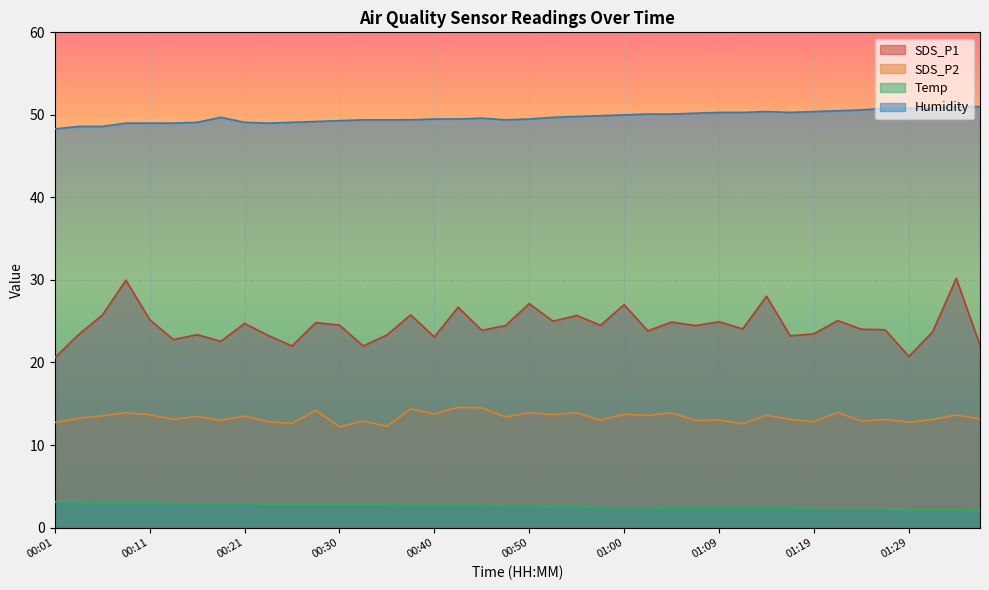

Reading left to right, what are all the values shown in this chart?

SDS_P1: 00:01=20.6	00:04=23.4	00:06=25.7	00:08=30.0	00:11=25.2	00:13=22.8	00:16=23.4	00:18=22.6	00:21=24.7	00:23=23.3	00:25=22.0	00:28=24.8	00:30=24.5	00:33=22.0	00:35=23.3	00:38=25.8	00:40=23.1	00:43=26.7	00:45=23.9	00:47=24.5	00:50=27.1	00:52=25.0	00:55=25.7	00:57=24.5	01:00=27.0	01:02=23.8	01:05=24.9	01:07=24.5	01:09=24.9	01:12=24.1	01:14=28.0	01:17=23.2	01:19=23.5	01:22=25.1	01:24=24.0	01:26=24.0	01:29=20.7	01:31=23.7	01:34=30.2	01:36=22.1
SDS_P2: 00:01=12.7	00:04=13.2	00:06=13.5	00:08=13.9	00:11=13.7	00:13=13.1	00:16=13.5	00:18=13.0	00:21=13.5	00:23=12.8	00:25=12.6	00:28=14.2	00:30=12.2	00:33=12.9	00:35=12.3	00:38=14.4	00:40=13.8	00:43=14.6	00:45=14.5	00:47=13.4	00:50=13.9	00:52=13.7	00:55=13.9	00:57=13.0	01:00=13.7	01:02=13.6	01:05=13.9	01:07=13.0	01:09=13.0	01:12=12.6	01:14=13.6	01:17=13.1	01:19=12.8	01:22=13.9	01:24=12.9	01:26=13.1	01:29=12.8	01:31=13.1	01:34=13.6	01:36=13.2
Temp: 00:01=3.1	00:04=3.1	00:06=3.0	00:08=3.0	00:11=3.0	00:13=2.9	00:16=2.9	00:18=2.9	00:21=2.9	00:23=2.8	00:25=2.8	00:28=2.8	00:30=2.8	00:33=2.8	00:35=2.8	00:38=2.7	00:40=2.7	00:43=2.7	00:45=2.7	00:47=2.6	00:50=2.6	00:52=2.5	00:55=2.5	00:57=2.4	01:00=2.4	01:02=2.4	01:05=2.3	01:07=2.3	01:09=2.3	01:12=2.3	01:14=2.3	01:17=2.3	01:19=2.2	01:22=2.2	01:24=2.2	01:26=2.2	01:29=2.1	01:31=2.1	01:34=2.1	01:36=2.0
Humidity: 00:01=48.3	00:04=48.6	00:06=48.6	00:08=49.0	00:11=49.0	00:13=49.0	00:16=49.1	00:18=49.7	00:21=49.1	00:23=49.0	00:25=49.1	00:28=49.2	00:30=49.3	00:33=49.4	00:35=49.4	00:38=49.4	00:40=49.5	00:43=49.5	00:45=49.6	00:47=49.4	00:50=49.5	00:52=49.7	00:55=49.8	00:57=49.9	01:00=50.0	01:02=50.1	01:05=50.1	01:07=50.2	01:09=50.3	01:12=50.3	01:14=50.4	01:17=50.3	01:19=50.4	01:22=50.5	01:24=50.6	01:26=50.8	01:29=50.8	01:31=50.8	01:34=51.0	01:36=51.0